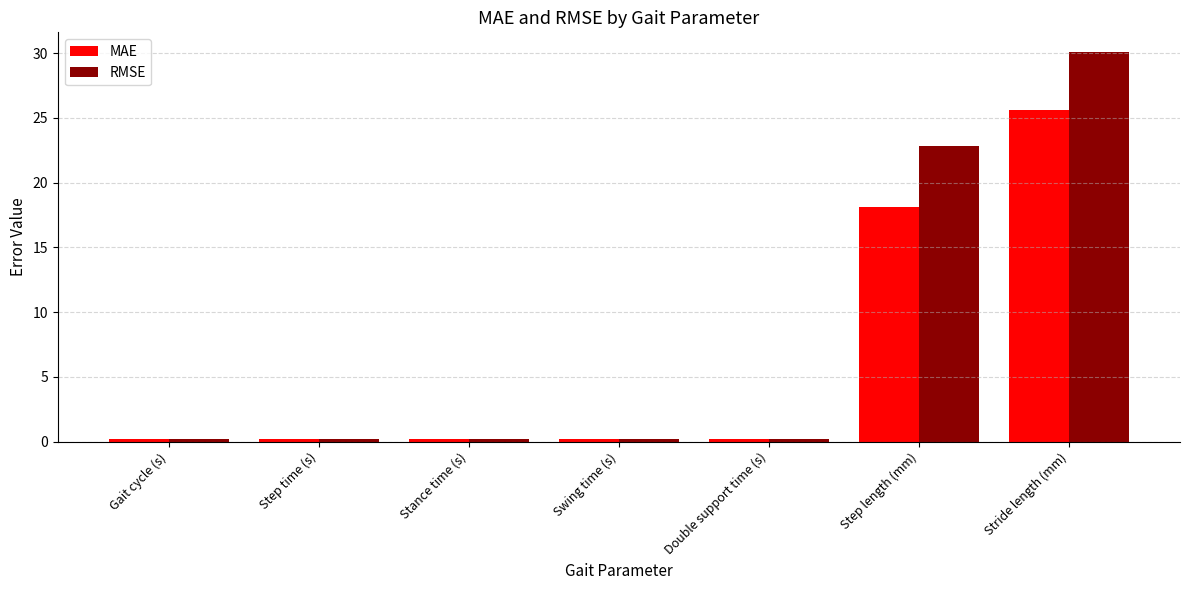

What is the minimum value for MAE?

0.2